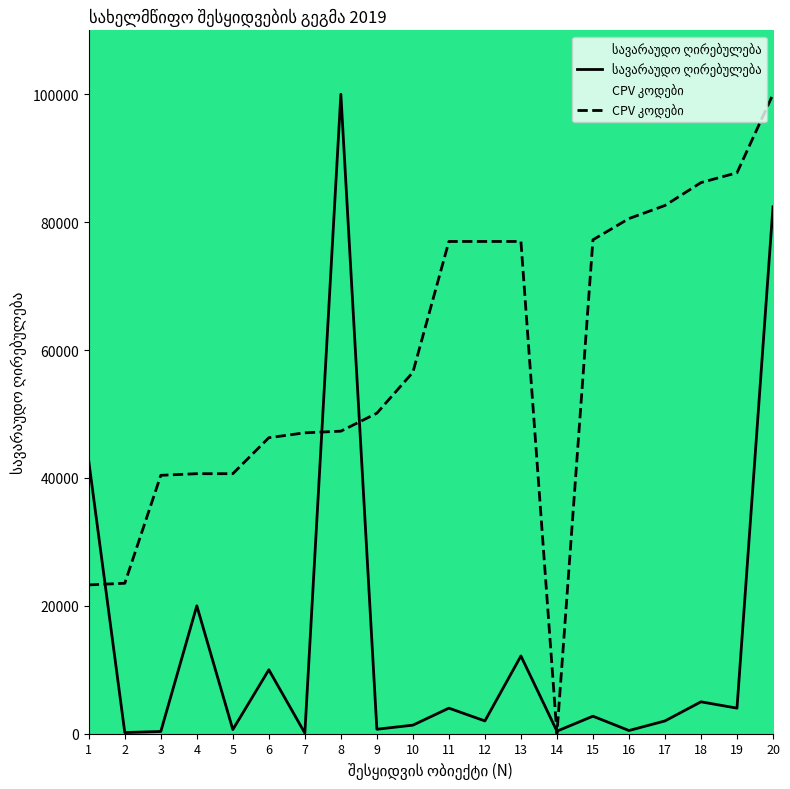

The CPV კოდები series shows 0.0 at 14. True or false?

True